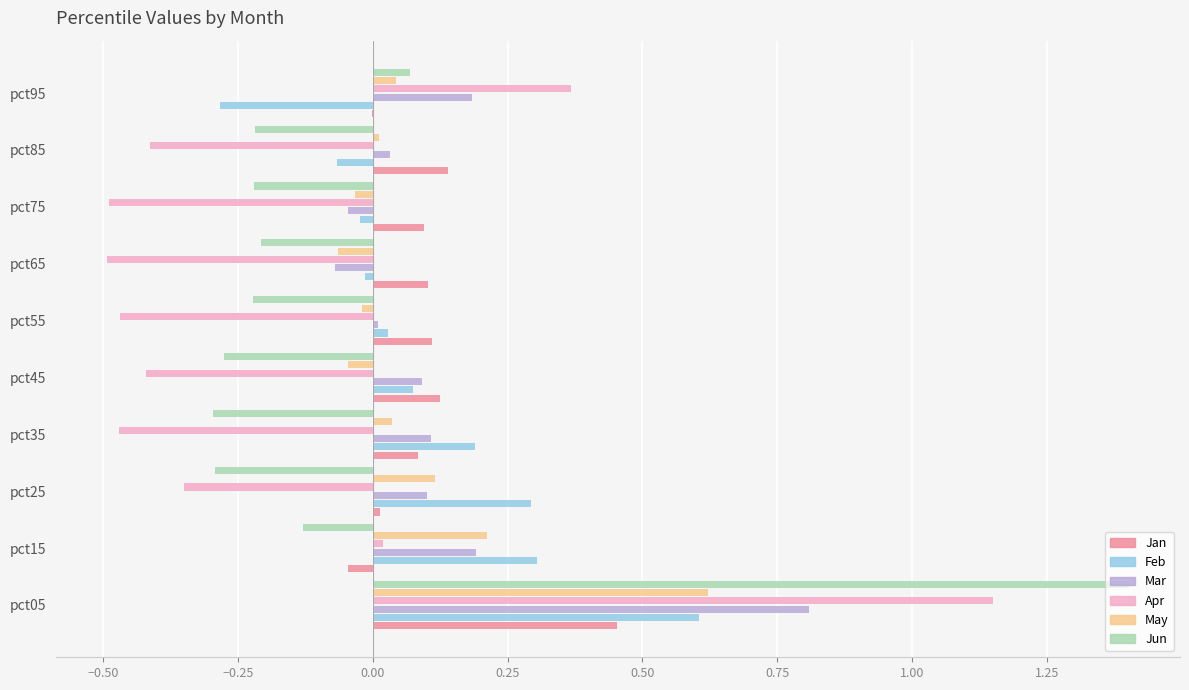

Which category has the highest value in the May series?

pct05